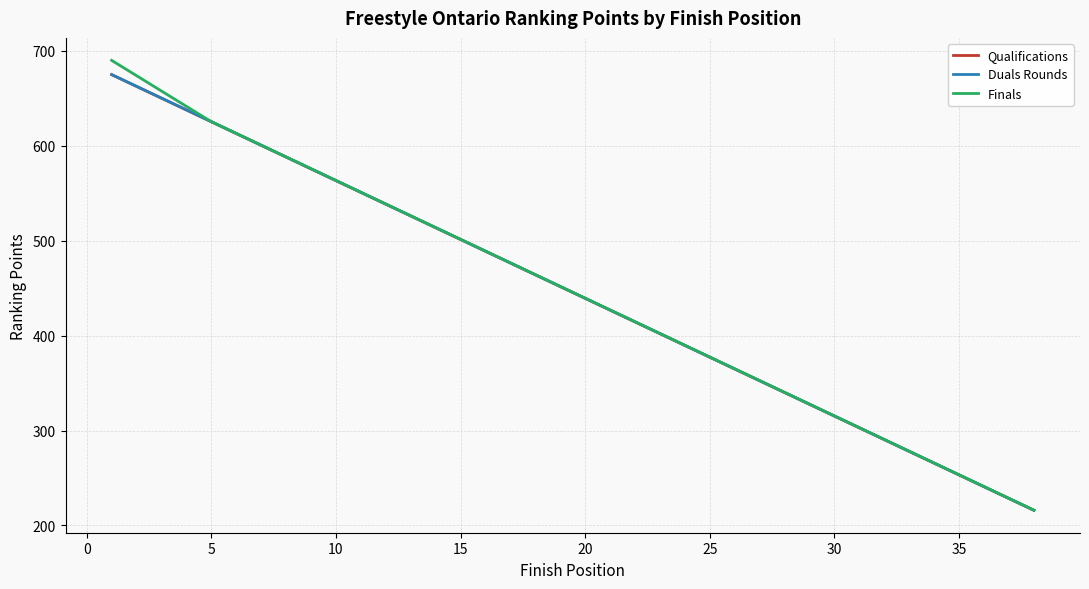

Is this an area chart (filled region under the line)?

No